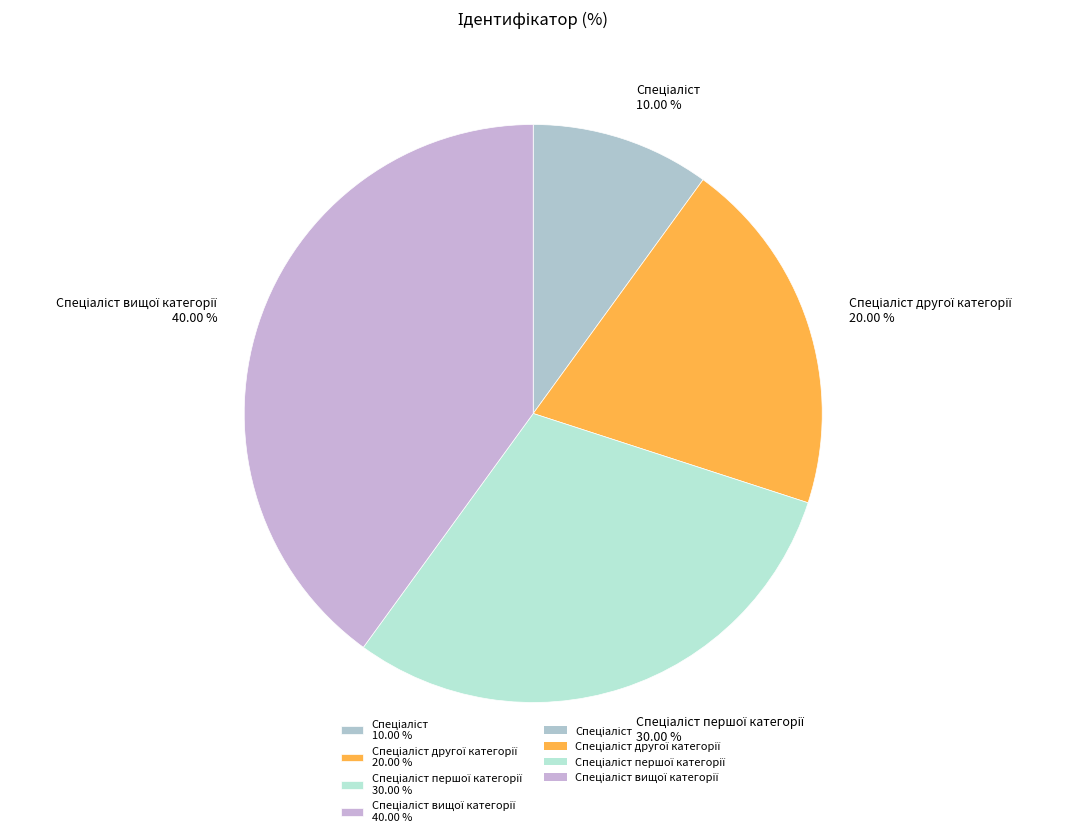

Is there a majority slice in this chart?

No